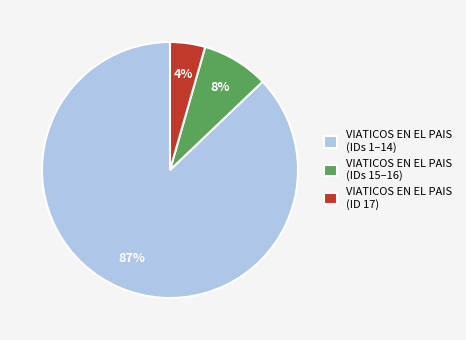

Rank the categories by value from highest to lowest.

VIATICOS EN EL PAIS (IDs 1–14), VIATICOS EN EL PAIS (IDs 15–16), VIATICOS EN EL PAIS (ID 17)